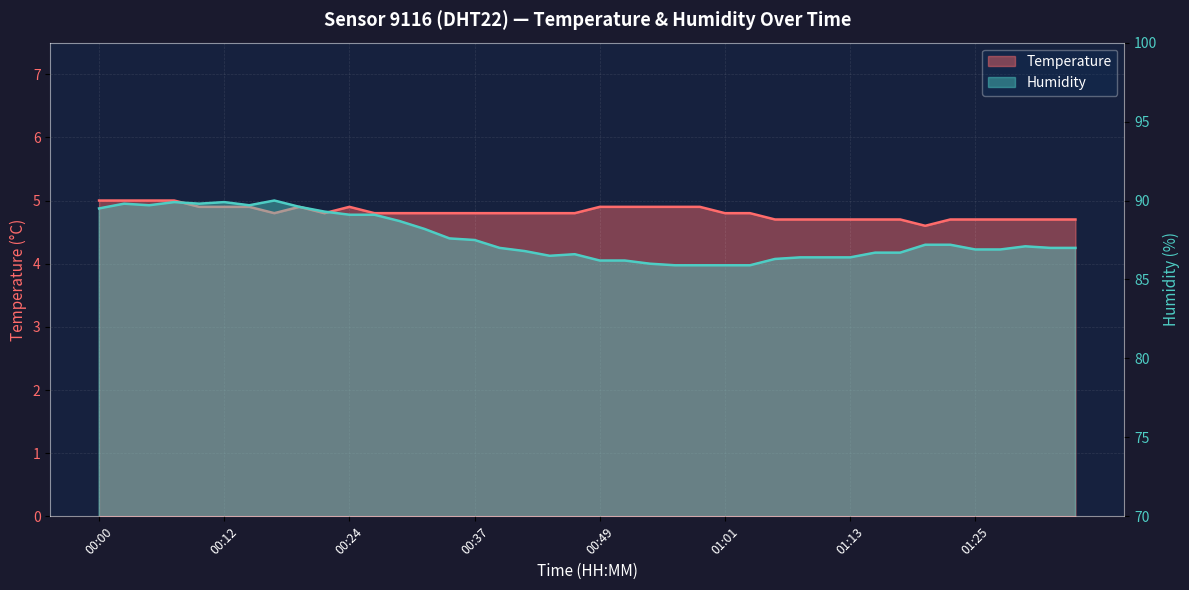

At which category does the chart reach its minimum across all series?

01:21